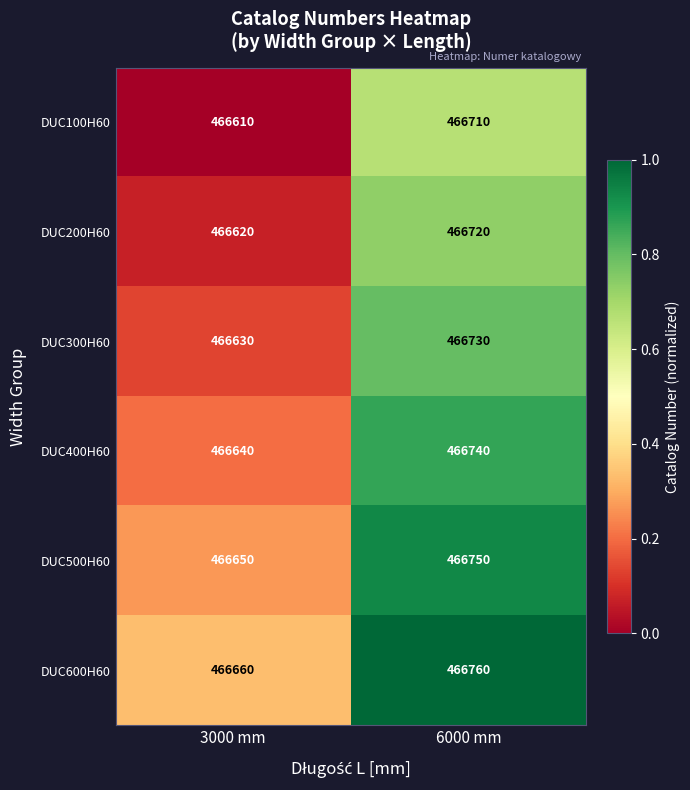

What is the average value of the DUC500H60 series?

466700